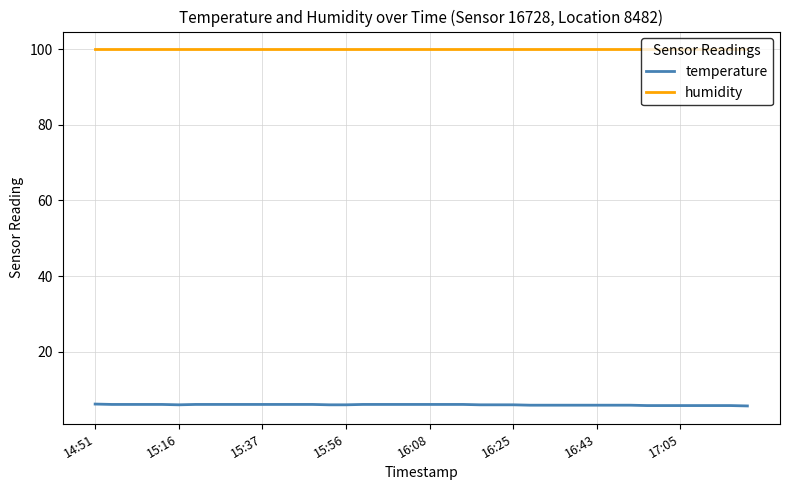

Rank the series by their maximum value, from highest to lowest.

humidity, temperature